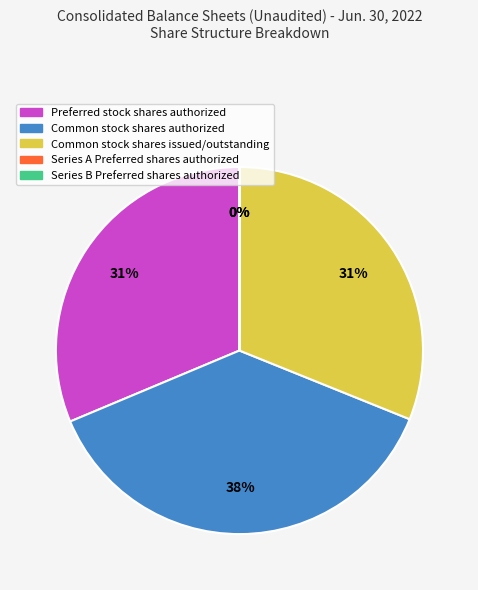

Is there any slice that represents more than half of the pie?

No